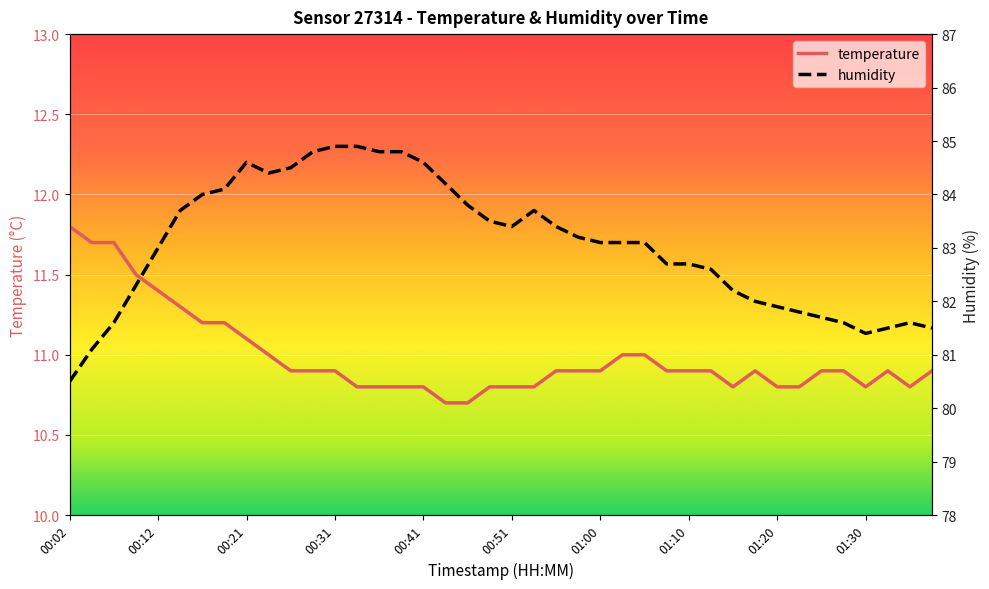

Which category has the highest value in the temperature series?

00:02